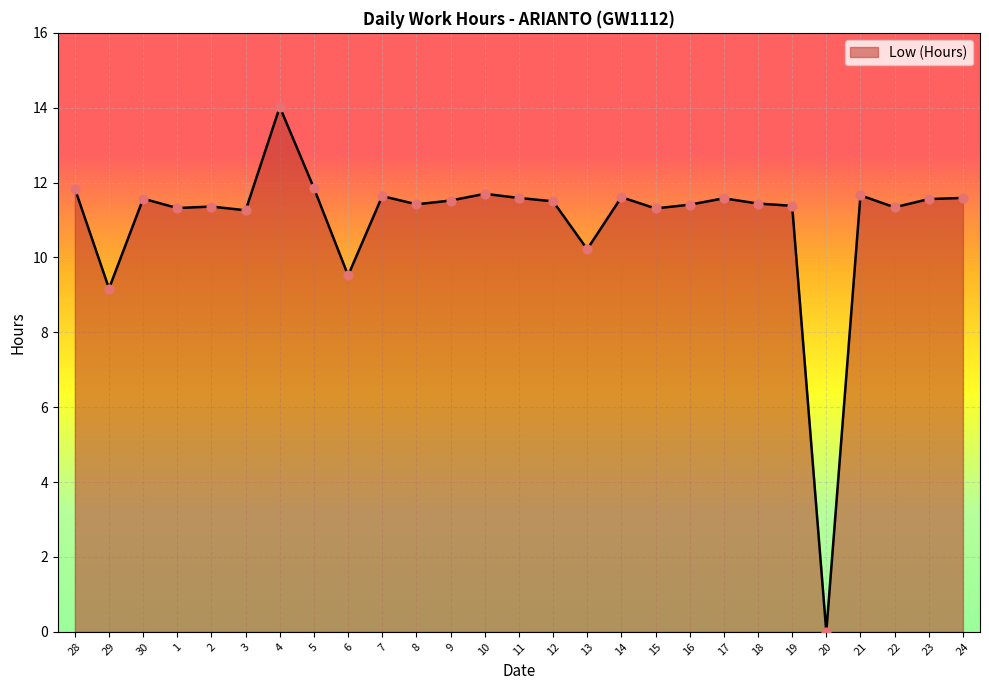

What is the ratio of the value at 4 to the value at 16?

1.2